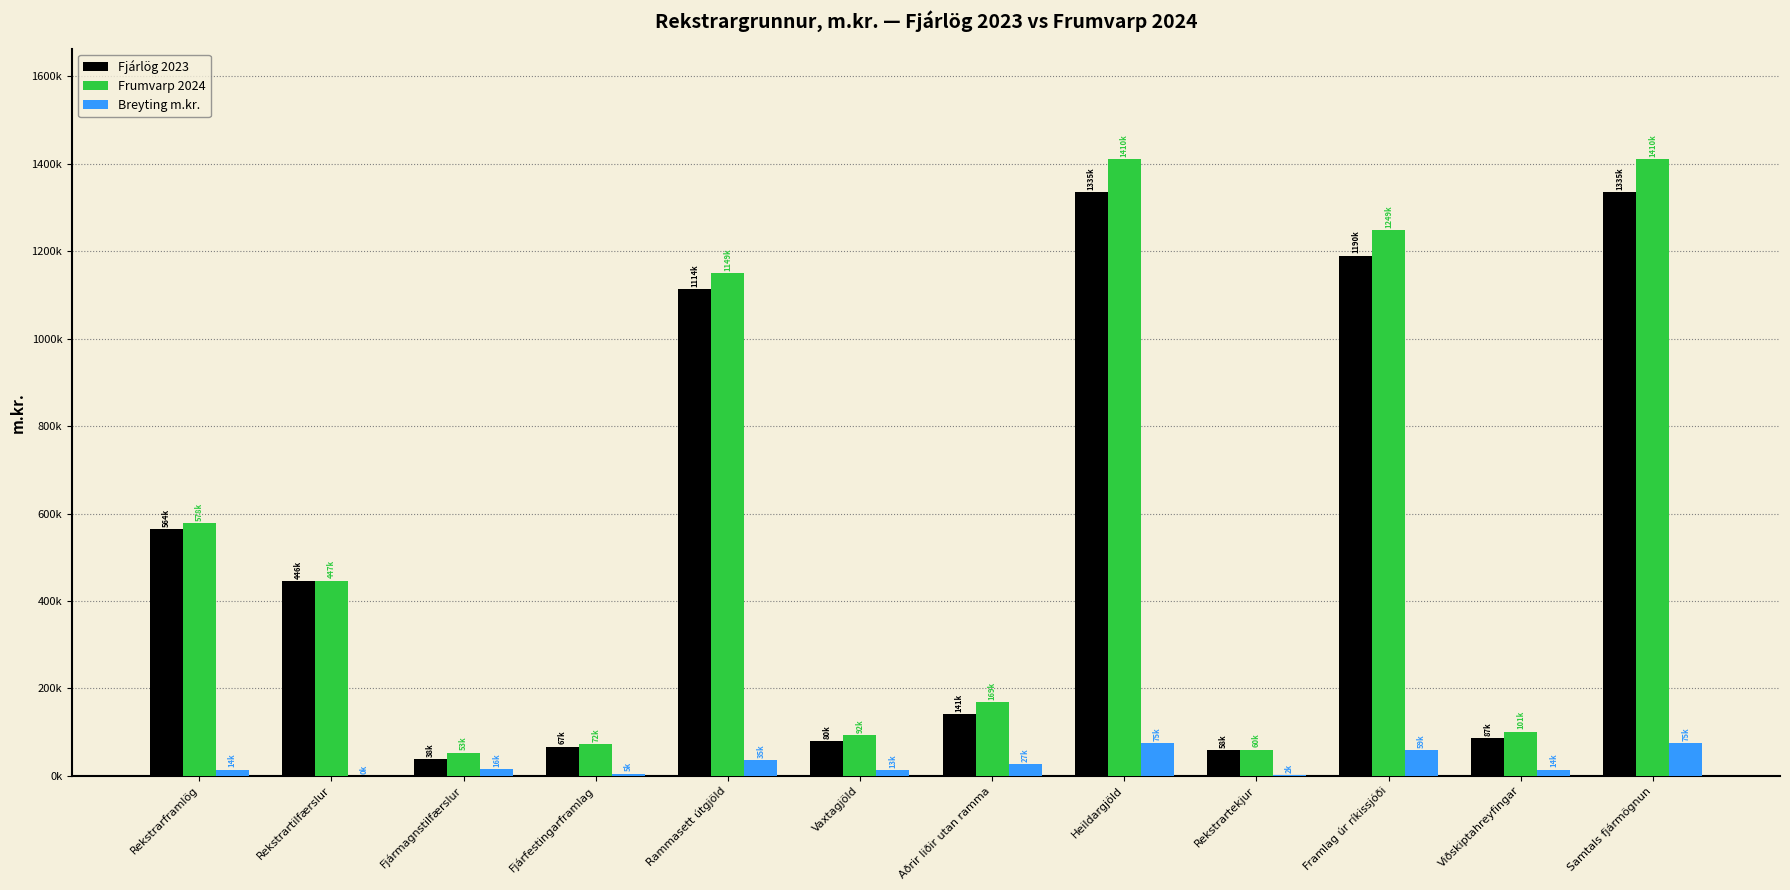

Where does the Breyting m.kr. series first go above 15609?

Fjármagnstilfærslur